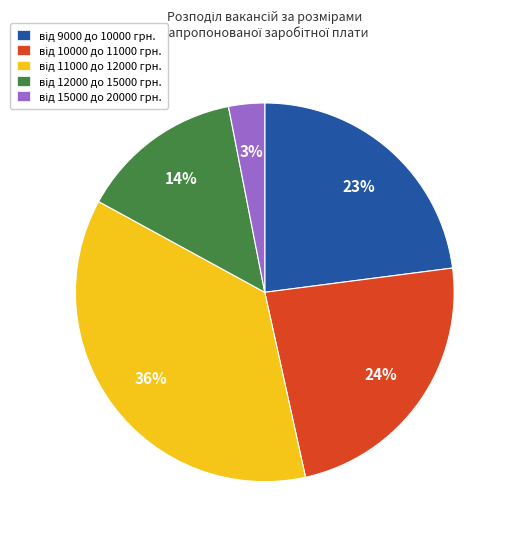

To the nearest percent, what is the difference between the largest and smallest slice percentages?

33%